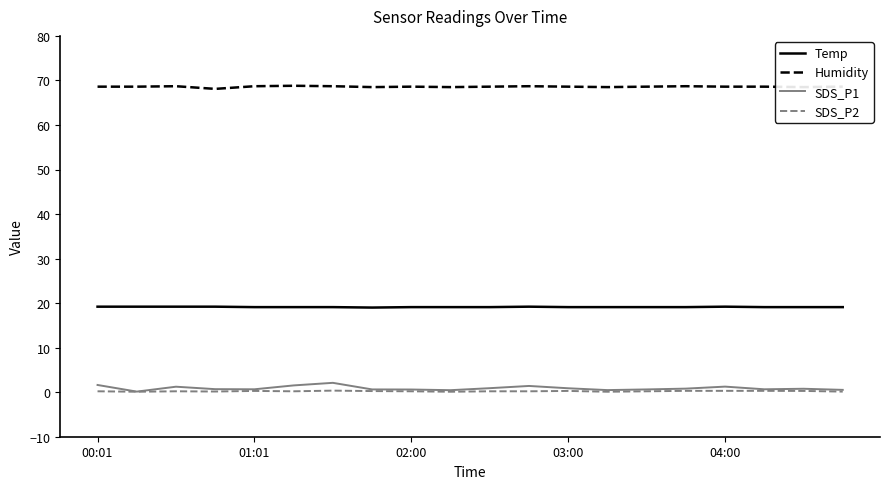

What is the maximum value for Temp?

19.2